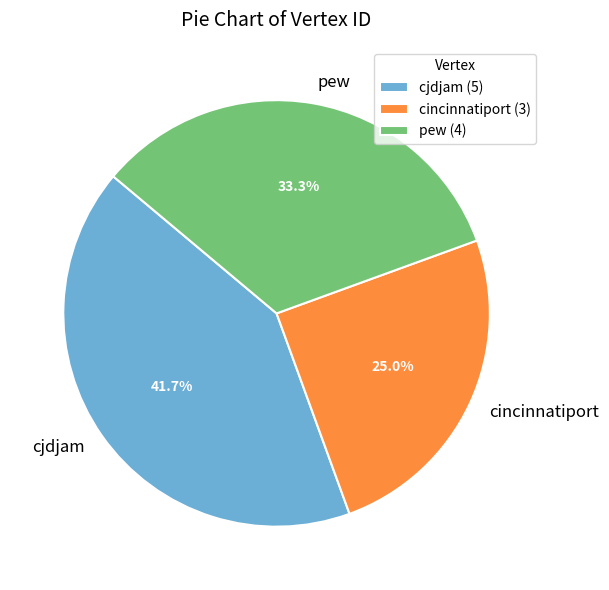

Which slice is the smallest?

cincinnatiport